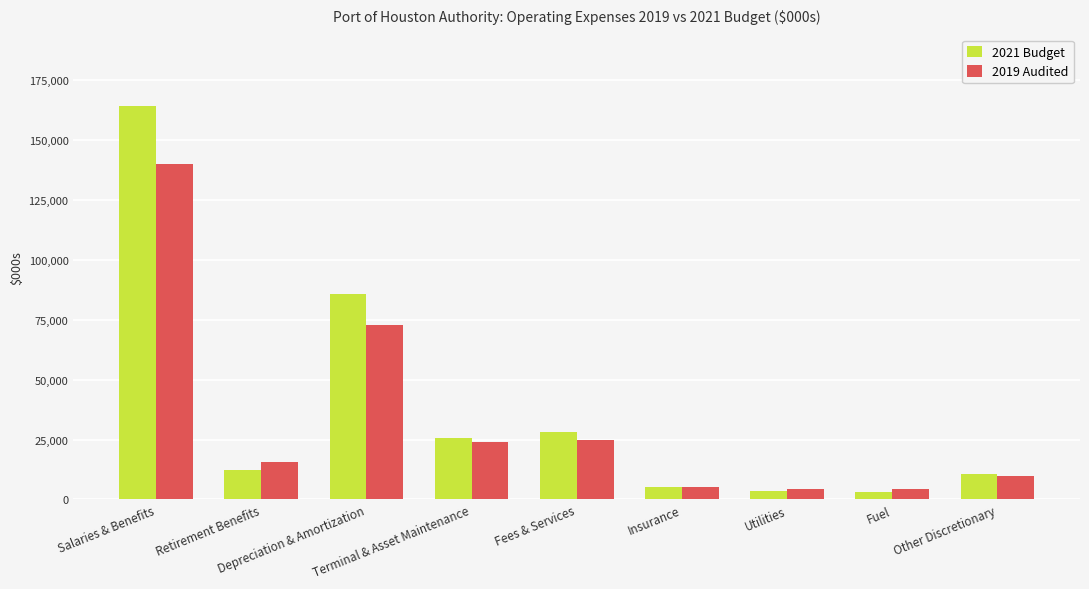

Which series has the largest total across all categories?

2021 Budget